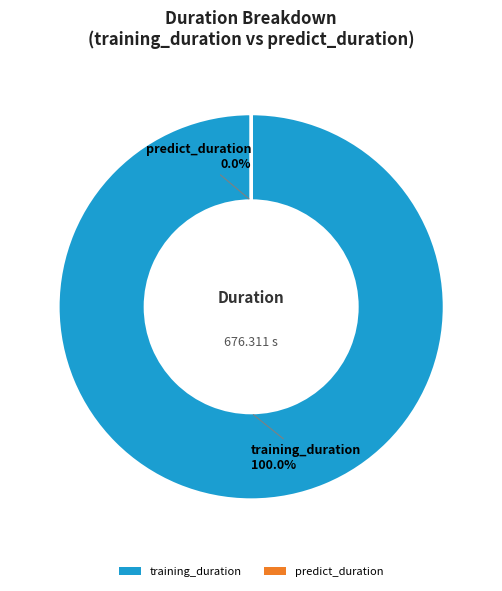

To the nearest percent, what is the combined percentage of training_duration and predict_duration?

100%